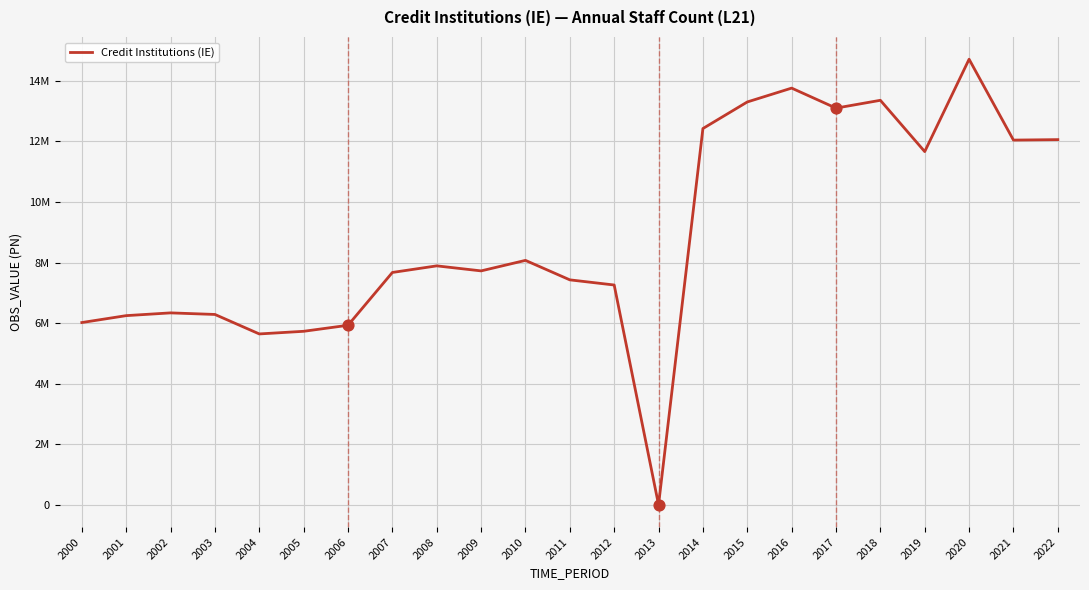

Is this an area chart (filled region under the line)?

No